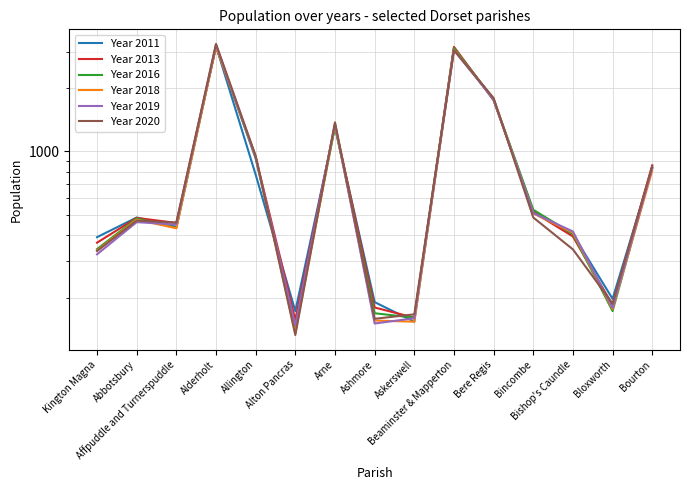

True or false: Year 2013 has a value of 943 at Allington.

True